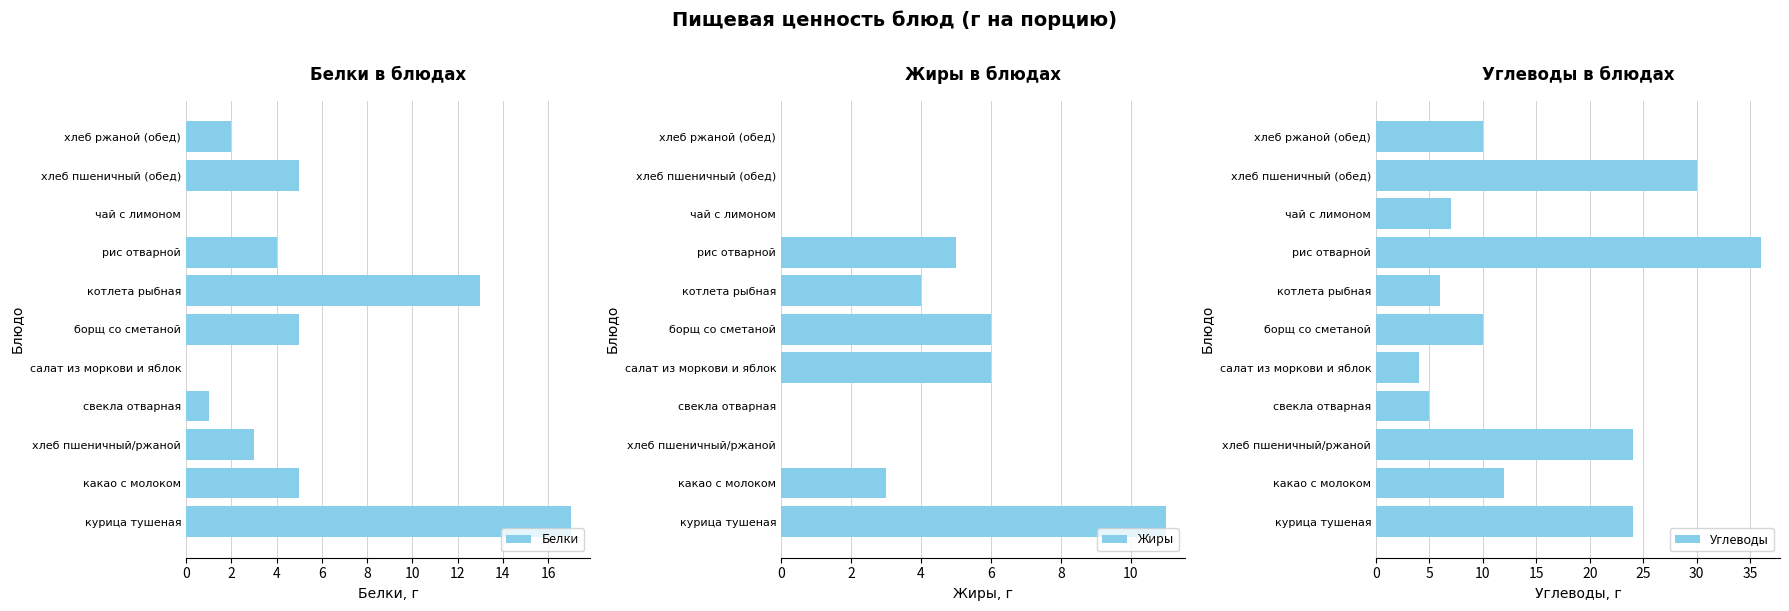

What is the sum of the Белки values at борщ со сметаной and хлеб ржаной (обед)?

7